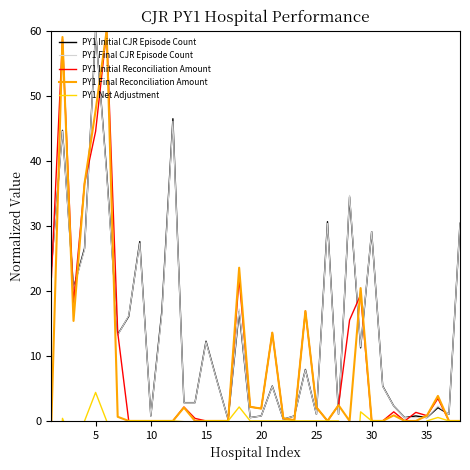

What is the sum of all PY1 Net Adjustment values?

-66.7